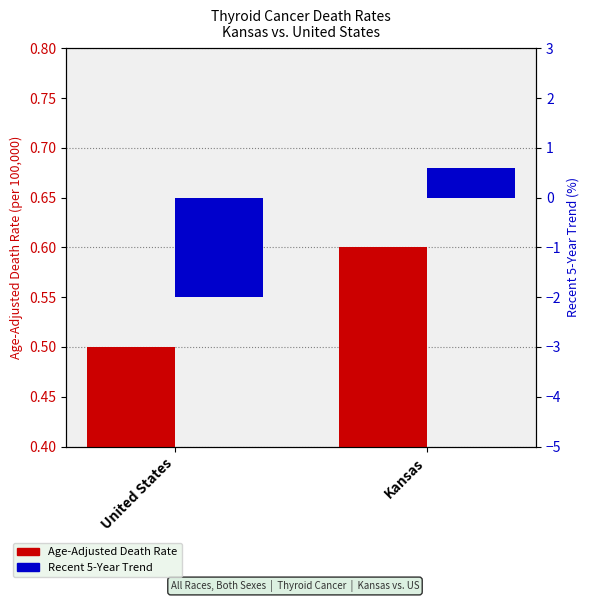

The Age-Adjusted Death Rate series shows 0.8 at Kansas. True or false?

False